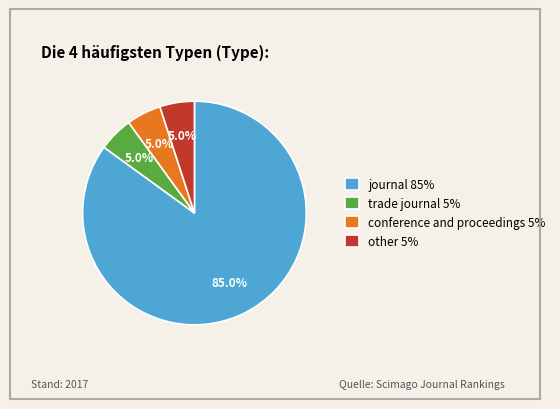

To the nearest percent, what portion does conference and proceedings represent?

5%